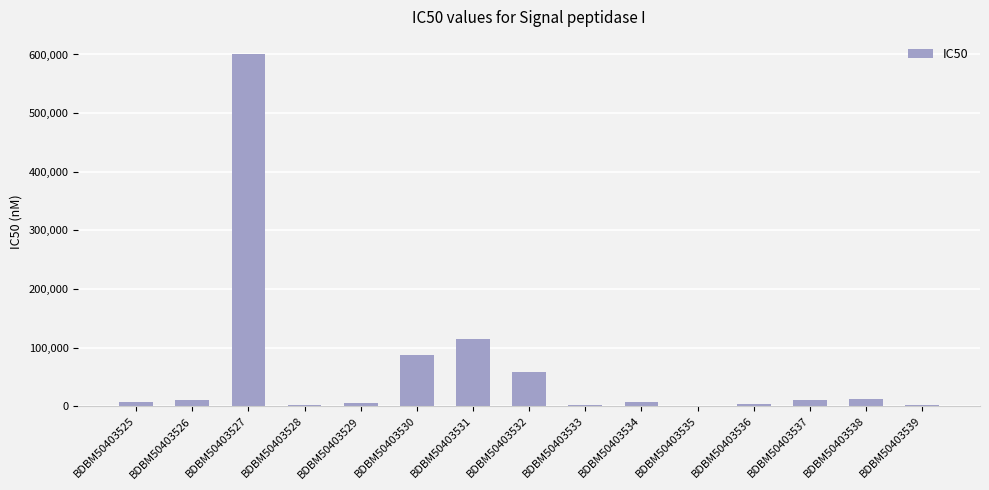

Count the number of data series in this chart.

1